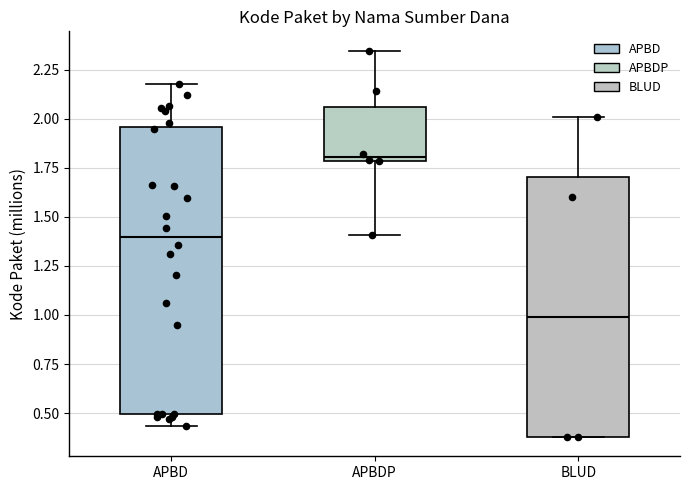

Comparing the boxes themselves (not the whiskers), which one is the tallest?

APBD